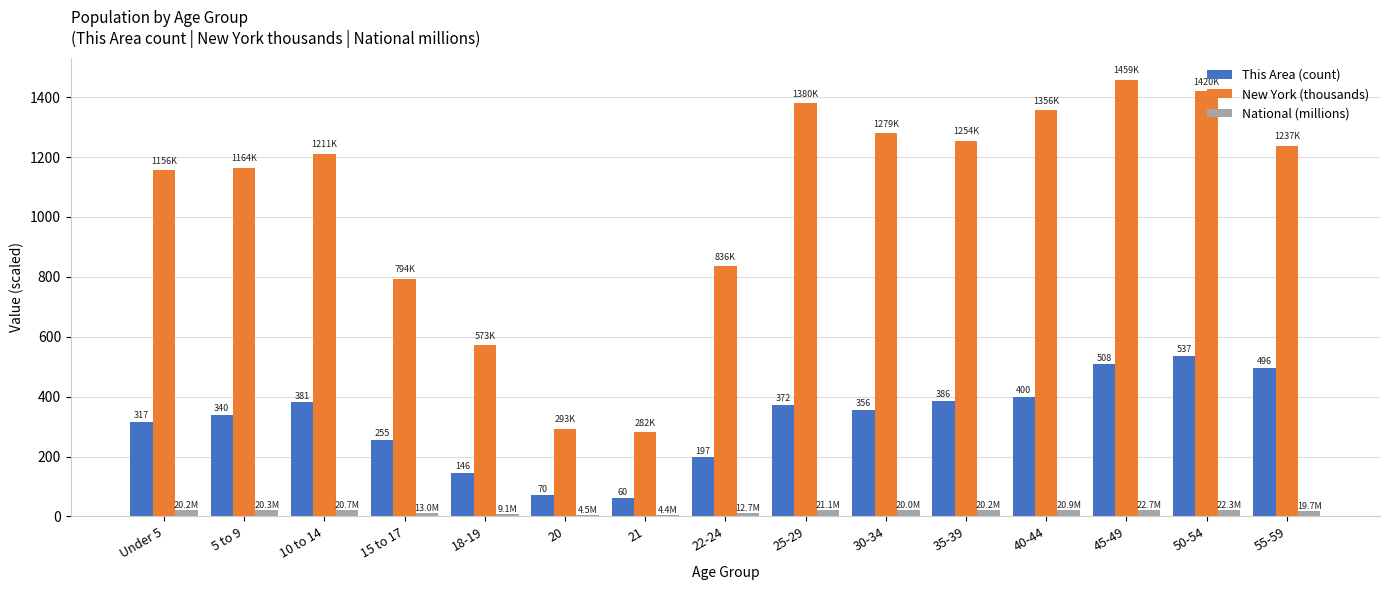

What is the greatest value displayed?

1458.8